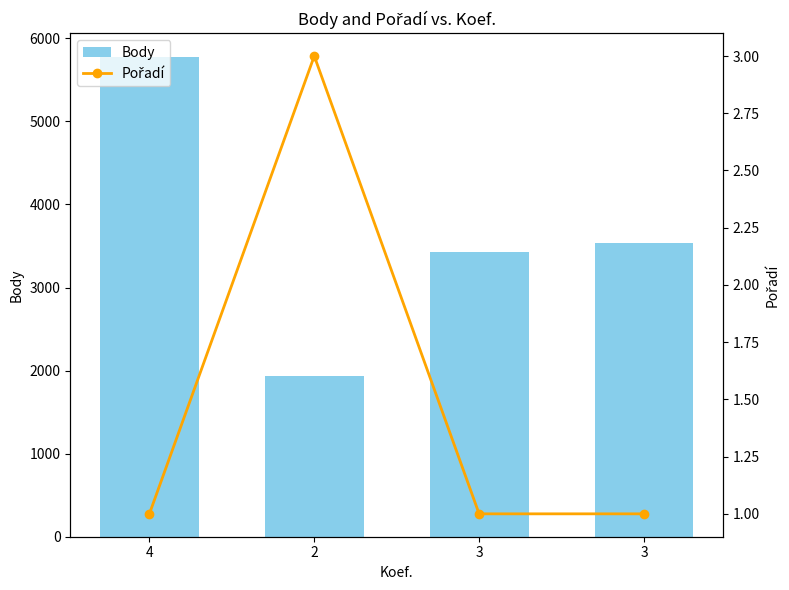

At which category does the chart reach its minimum across all series?

4